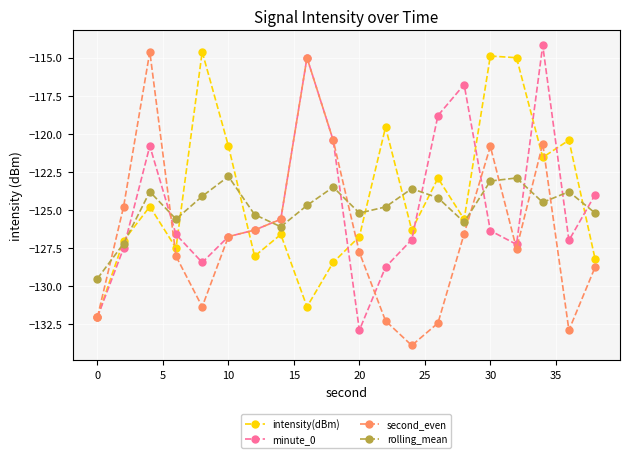

What is the greatest value displayed?

-114.2